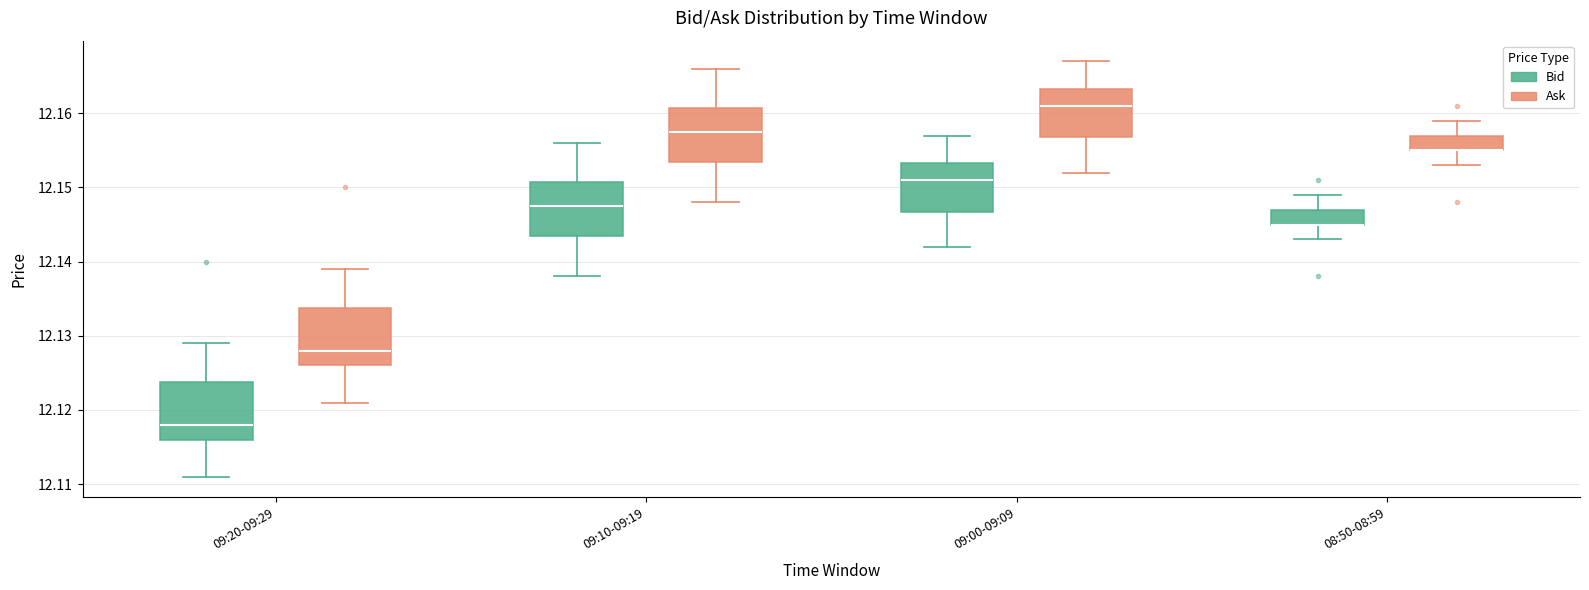

Reading left to right, read every box against the y-axis: the position of its median line, the range the box covers, and the ends of its whiskers. The values are not printed on the chart, so give them approximately, as read against the axis.

09:20-09:29 (Bid): median 12.118, box 12.116 to 12.124, whiskers 12.111 to 12.129
09:20-09:29 (Ask): median 12.128, box 12.126 to 12.134, whiskers 12.121 to 12.139
09:10-09:19 (Bid): median 12.148, box 12.144 to 12.151, whiskers 12.138 to 12.156
09:10-09:19 (Ask): median 12.158, box 12.154 to 12.161, whiskers 12.148 to 12.166
09:00-09:09 (Bid): median 12.151, box 12.147 to 12.153, whiskers 12.142 to 12.157
09:00-09:09 (Ask): median 12.161, box 12.157 to 12.163, whiskers 12.152 to 12.167
08:50-08:59 (Bid): median 12.145 (drawn on the box's lower edge), box 12.145 to 12.147, whiskers 12.143 to 12.149
08:50-08:59 (Ask): median 12.155 (drawn on the box's lower edge), box 12.155 to 12.157, whiskers 12.153 to 12.159